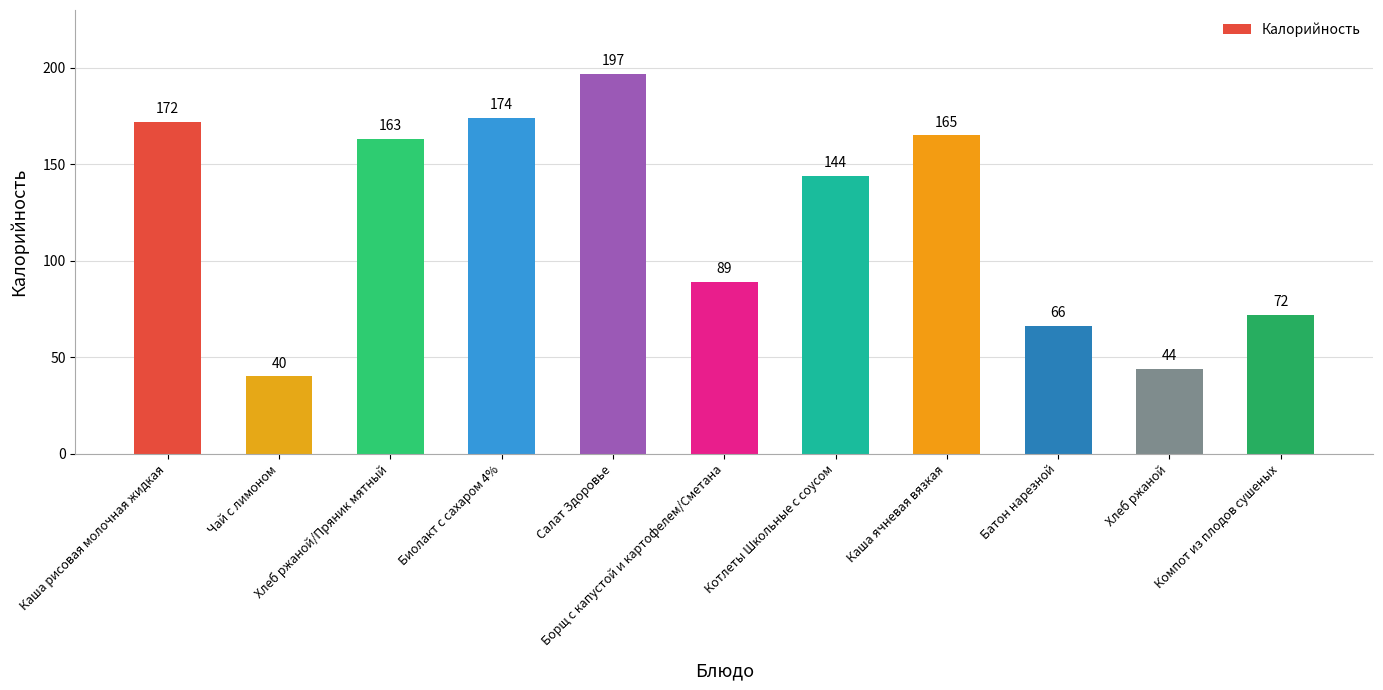

Where is the data nearest to the value 118?

Котлеты Школьные с соусом